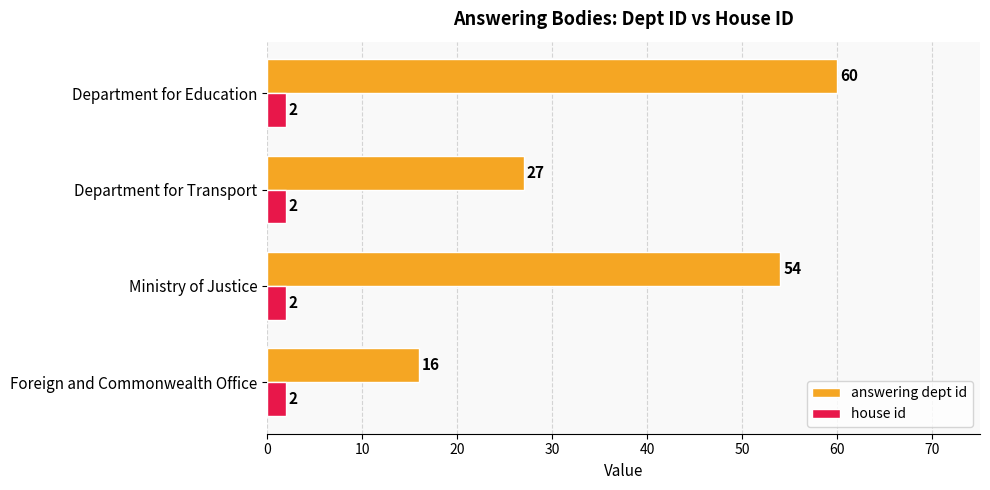

List the series in order of their overall mean, highest first.

answering dept id, house id